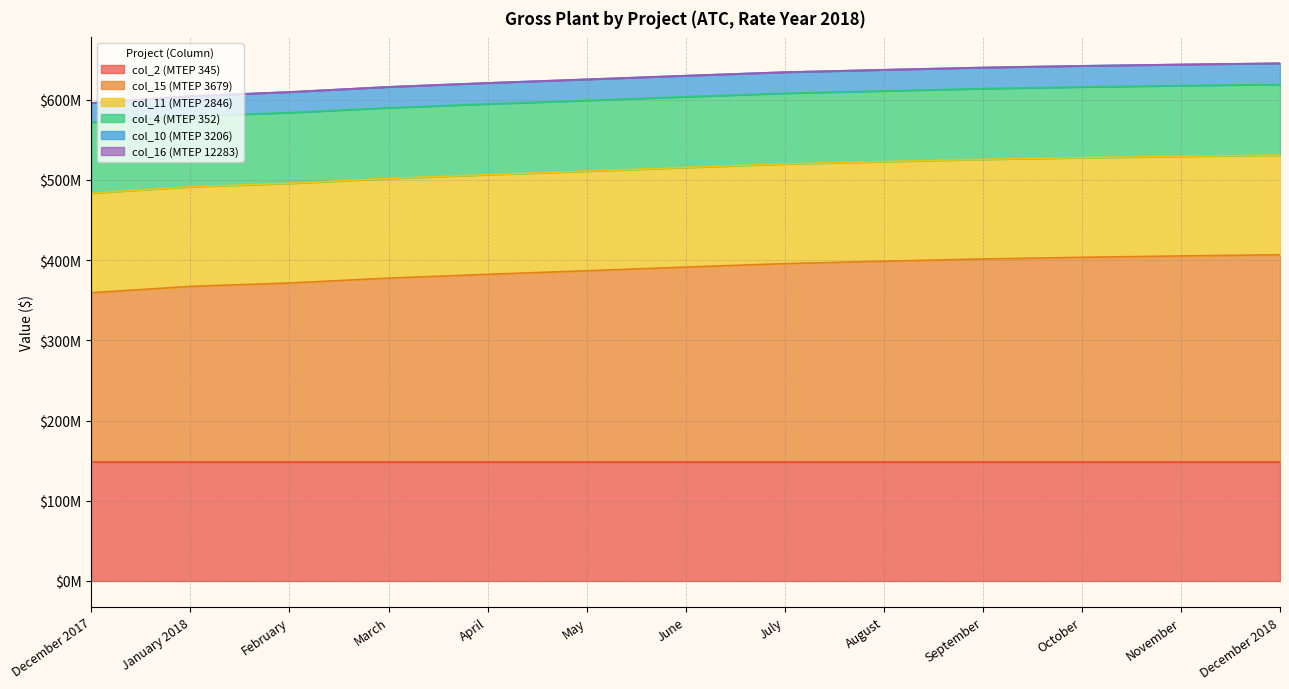

What is the total value across all series at November?

644050015.2